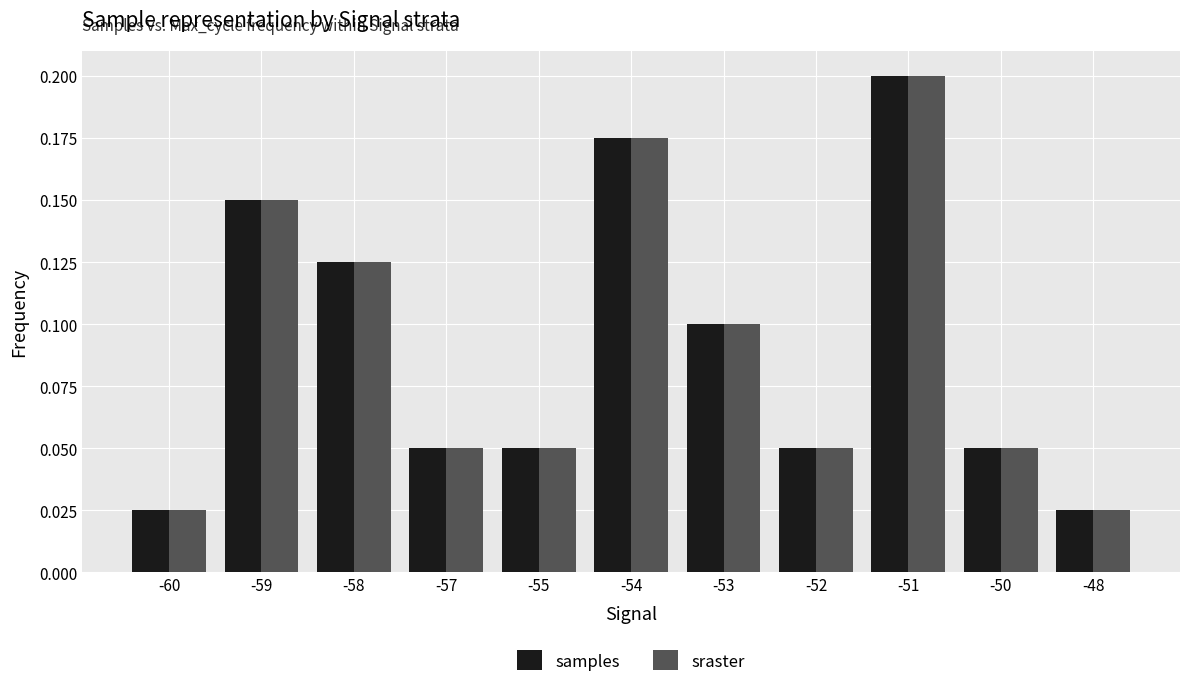

What are all the series names shown in the legend?

samples, sraster